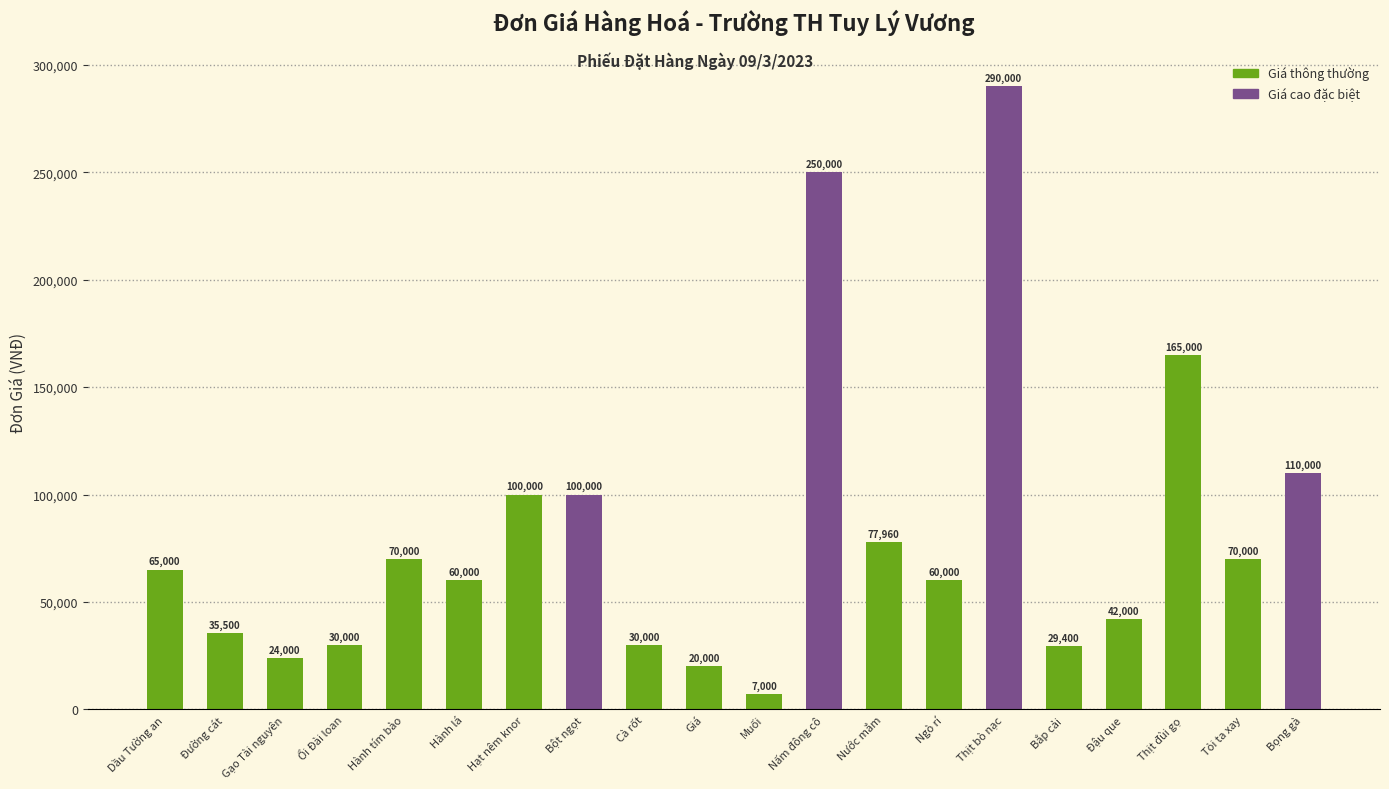

Reading left to right, extract all data points from this chart.

Dầu Tường an=65000	Đường cát=35500	Gạo Tài nguyên=24000	Ổi Đài loan=30000	Hành tím bào=70000	Hành lá=60000	Hạt nêm knor=100000	Bột ngọt=100000	Cà rốt=30000	Giá=20000	Muối=7000	Nấm đông cô=250000	Nước mắm=77960	Ngò rí=60000	Thịt bò nạc=290000	Bắp cải=29400	Đậu que=42000	Thịt đùi gọ=165000	Tỏi ta xay=70000	Bọng gà=110000